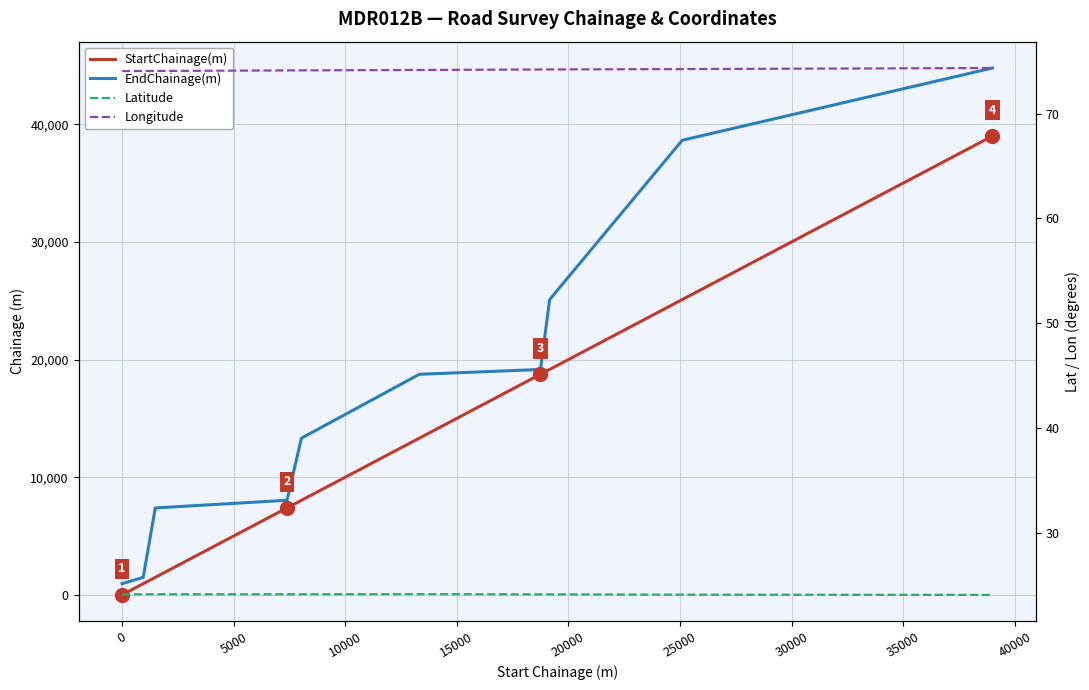

The value of EndChainage(m) at 10000 is 13976.4. True or false?

False